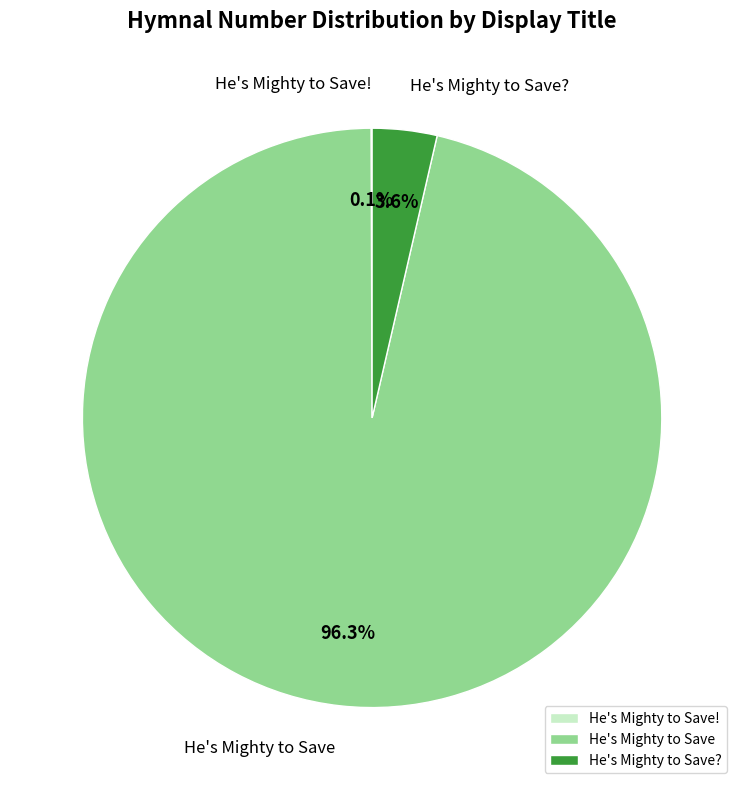

Between He's Mighty to Save? and He's Mighty to Save, which is larger?

He's Mighty to Save